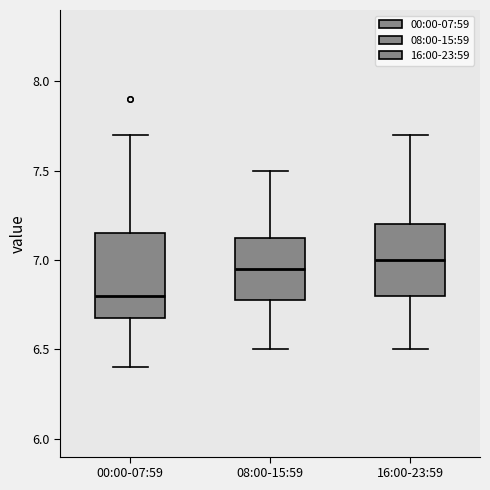

Where does the lower whisker of the box for 08:00-15:59 end on the y-axis? The values are not printed on the chart, so give them approximately, as read against the axis.

6.50